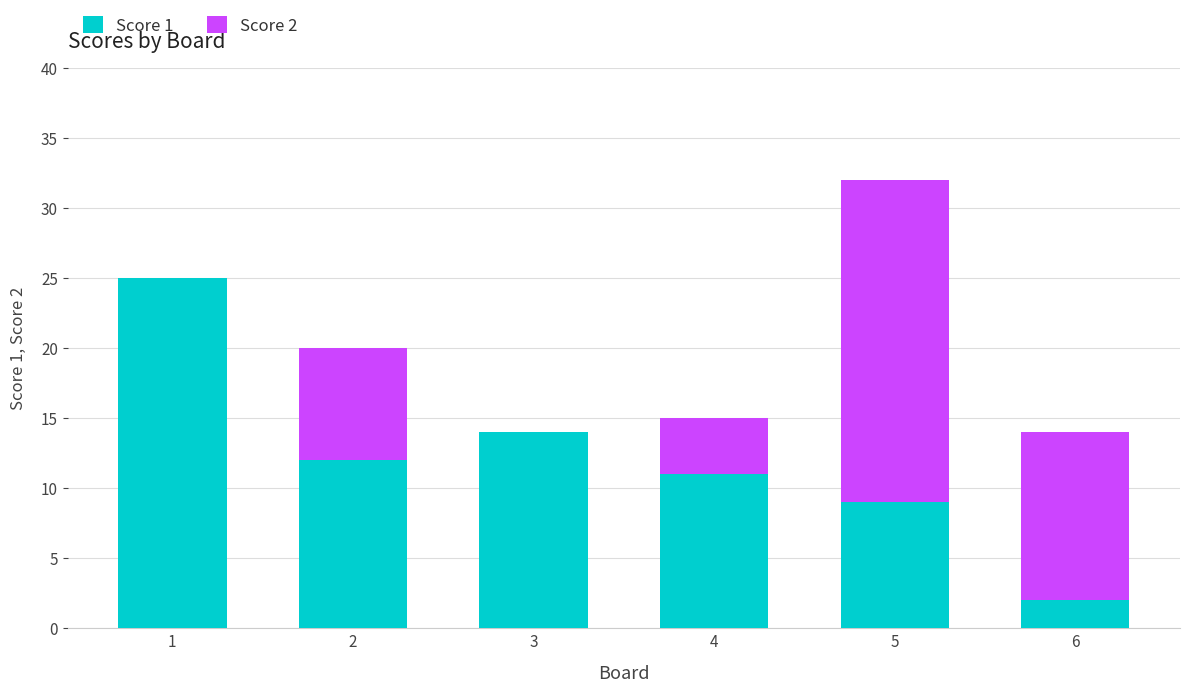

What is the sum of the Score 1 values at 3 and 6?

16